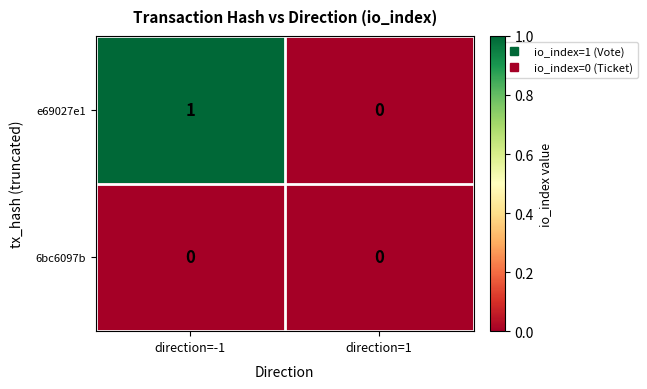

How many data points does each series have?

2